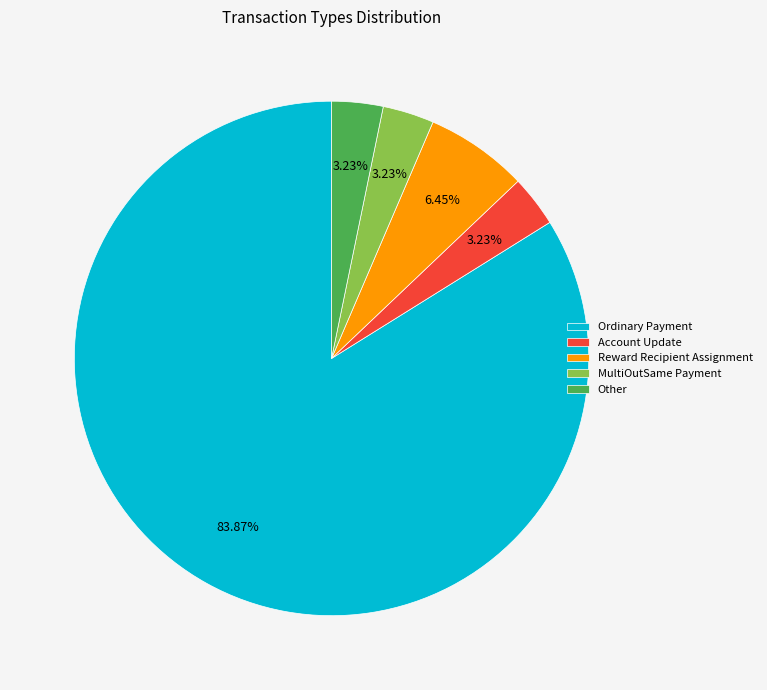

How many segments does this pie chart have?

5